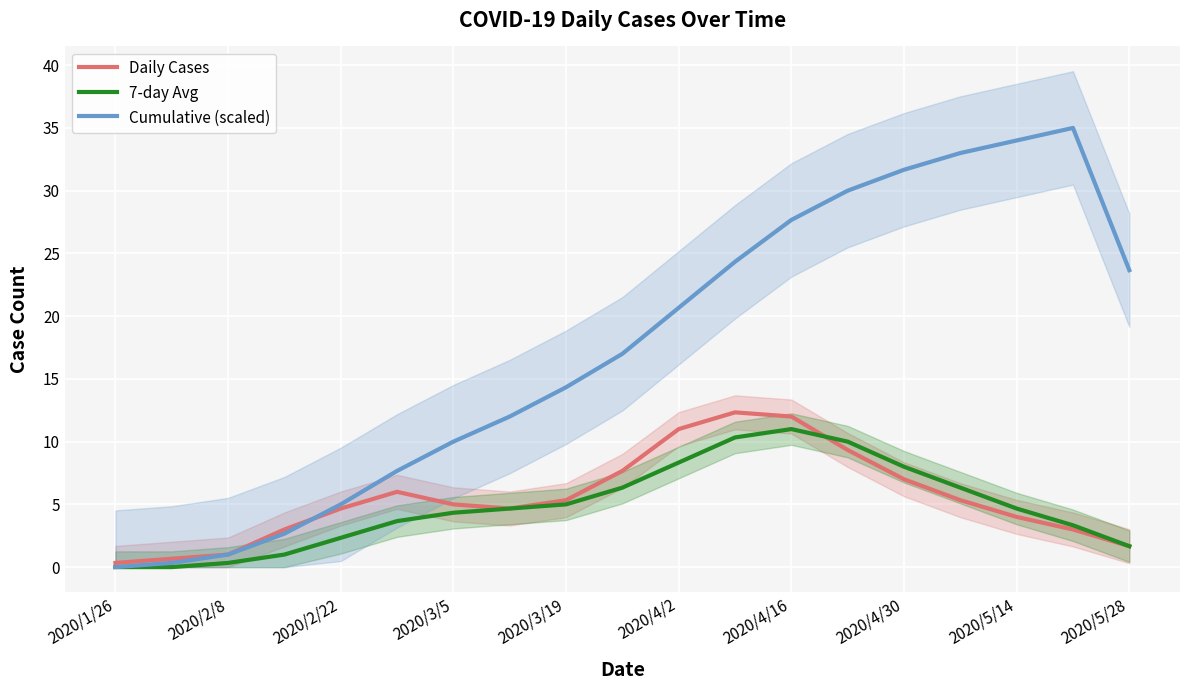

What is the greatest value displayed?

35.0